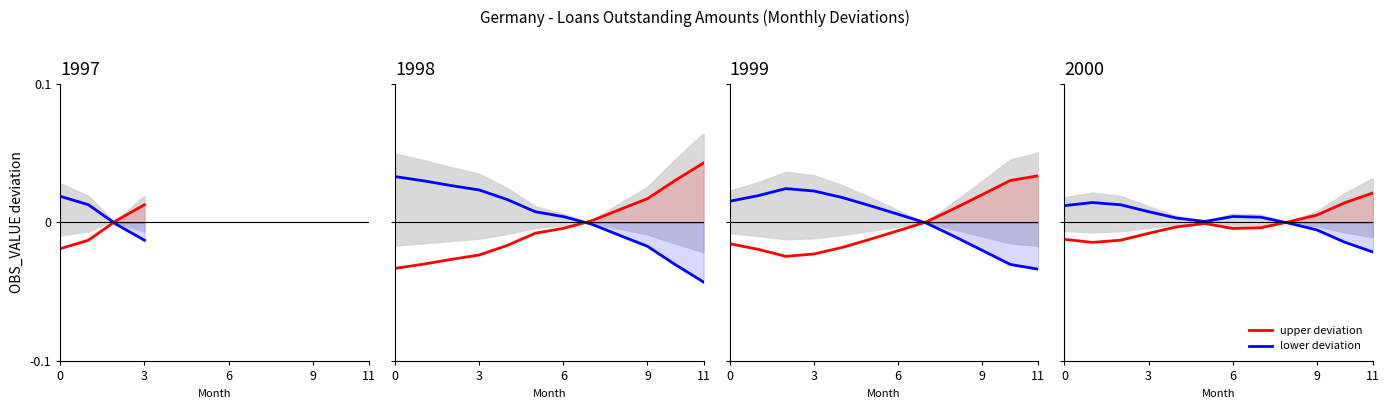

How many intersections are there between lower deviation and upper deviation?

1